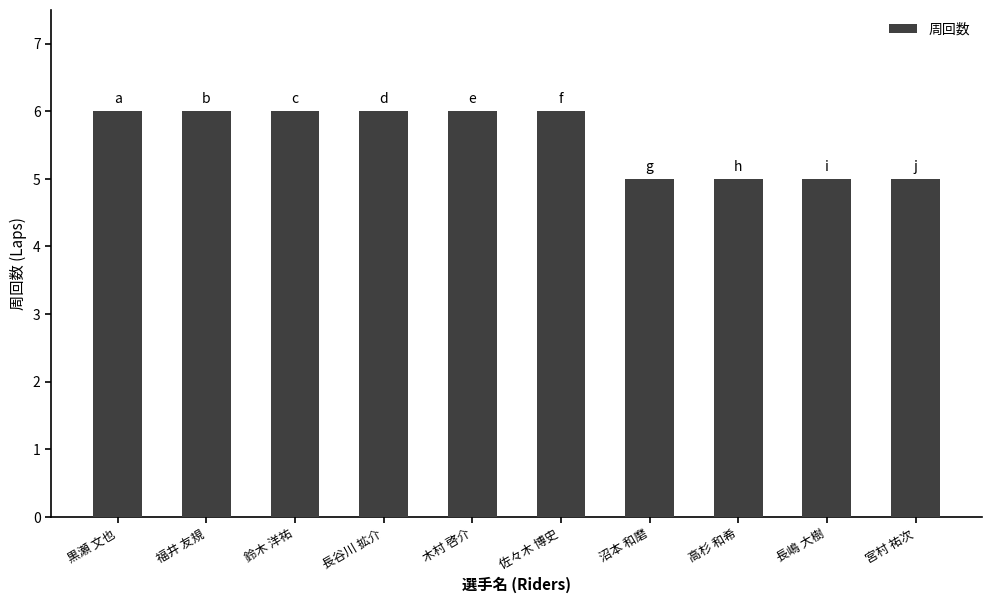

Between 長谷川 拡介 and 宮村 祐次, which is larger?

長谷川 拡介